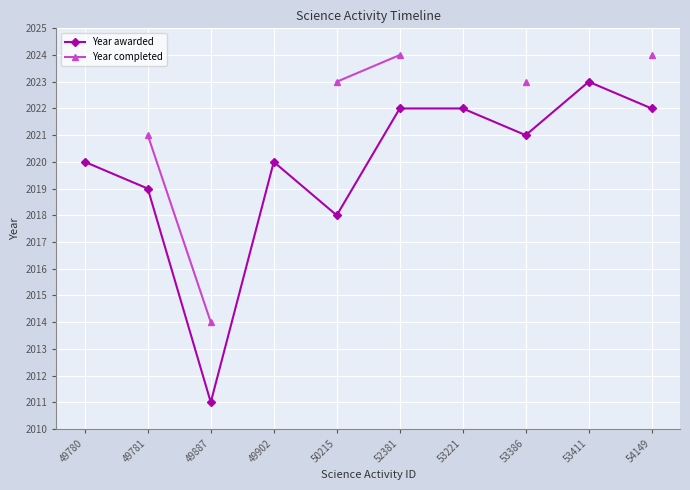

Rank the series at 54149 from highest to lowest value.

Year completed, Year awarded